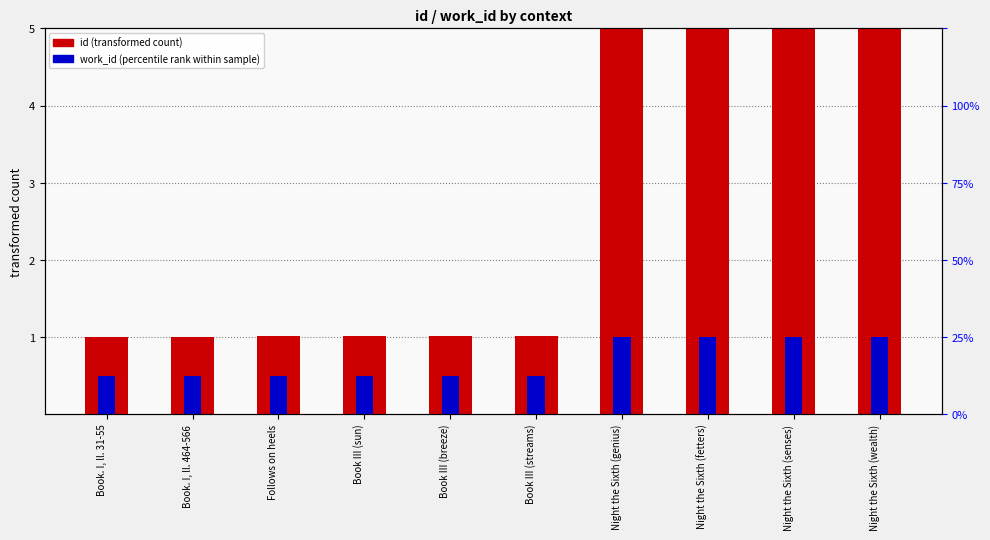

List the labels in order of work_id (scaled) value, smallest first.

Book. I, ll. 31-55, Book. I, ll. 464-566, Follows on heels, Book III (sun), Book III (breeze), Book III (streams), Night the Sixth (genius), Night the Sixth (fetters), Night the Sixth (senses), Night the Sixth (wealth)